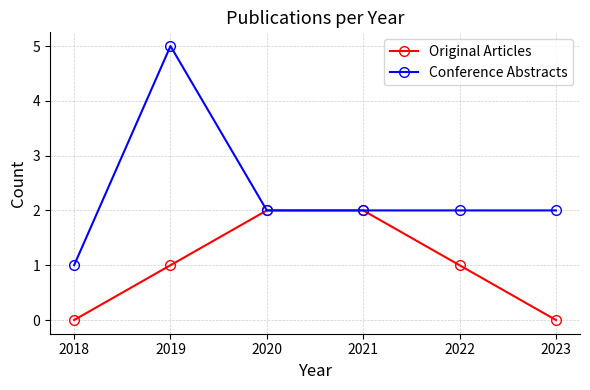

List the series in order of their overall mean, lowest first.

Original Articles, Conference Abstracts